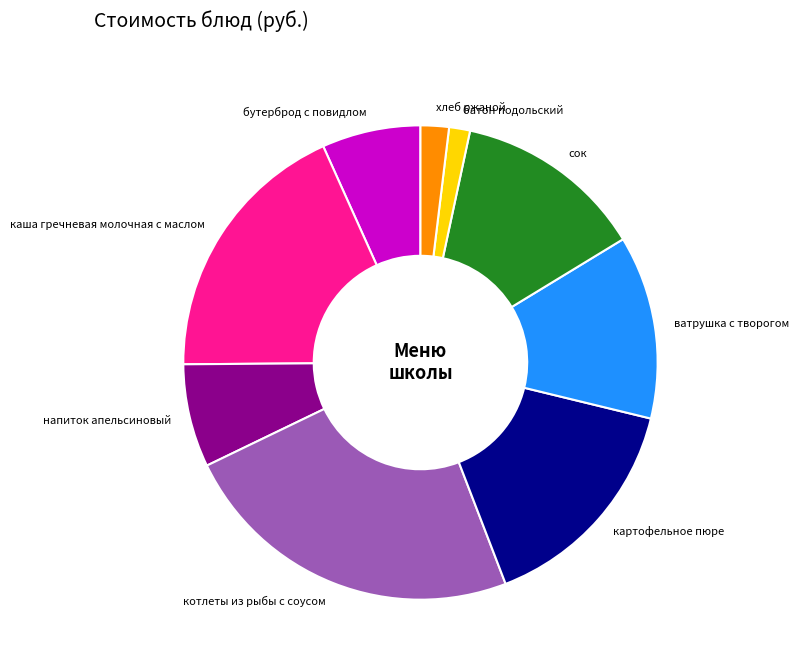

Is there any slice that represents more than half of the pie?

No